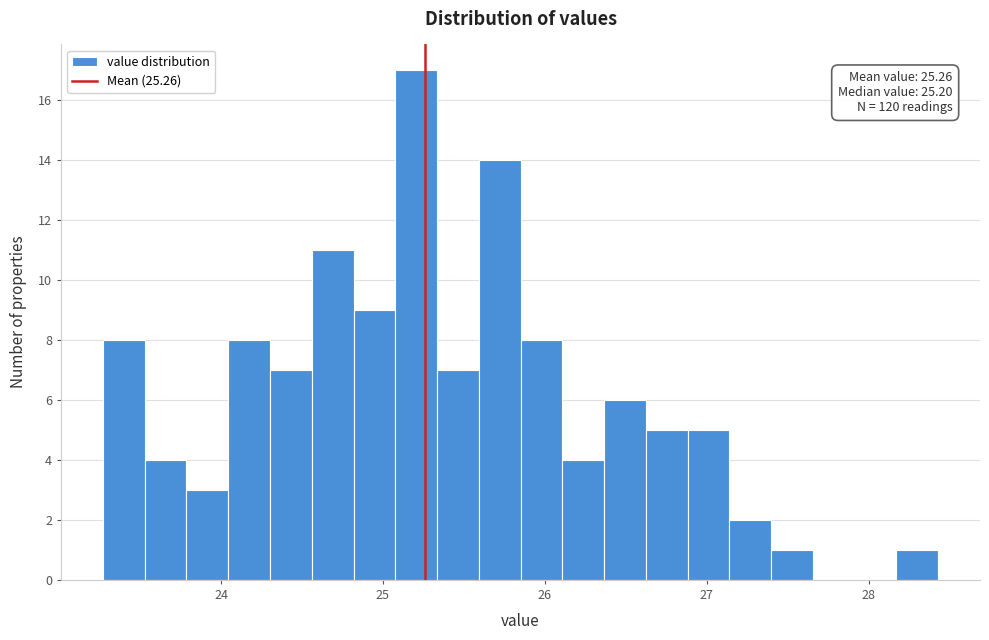

Read against the x-axis, roughly where is the centre of the tallest bar?

25.2